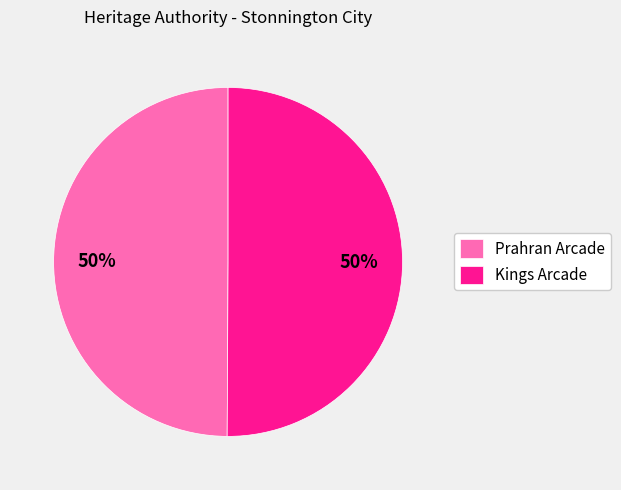

Combined, do Prahran Arcade and Kings Arcade account for over 50%?

Yes